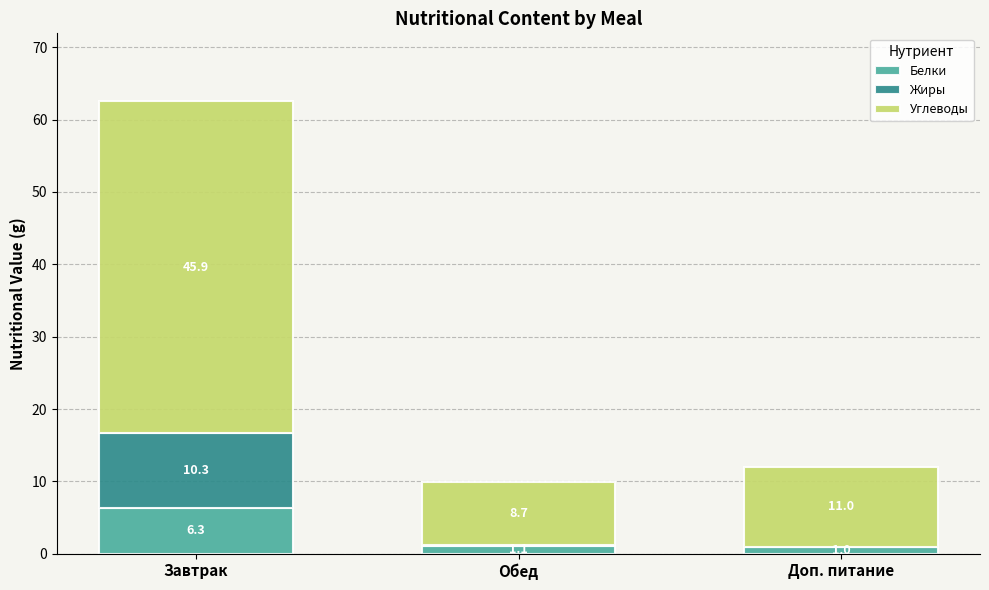

At which label does Белки reach its peak?

Завтрак